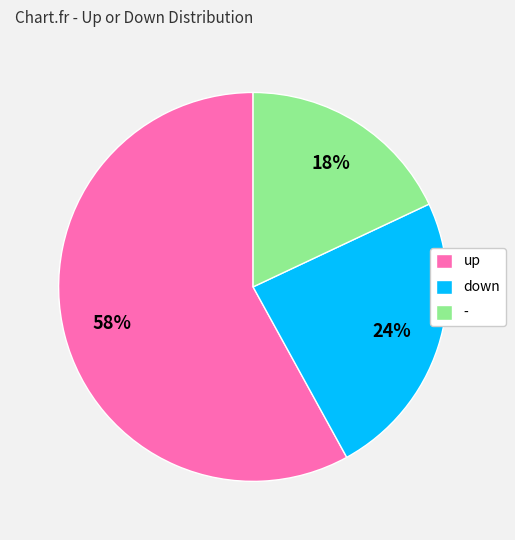

Rank the categories by value from lowest to highest.

-, down, up